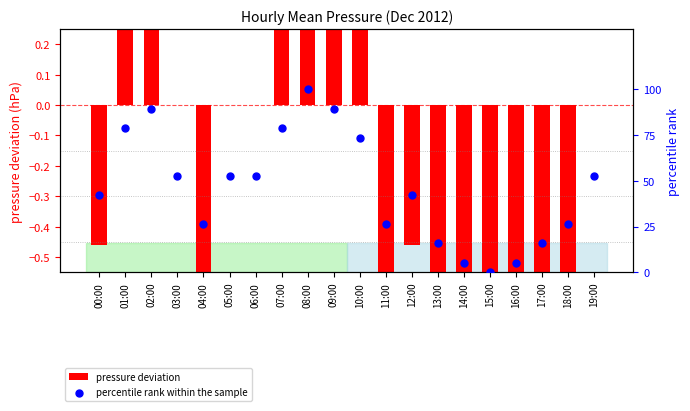

Which series reaches the minimum Y coordinate?

pressure deviation